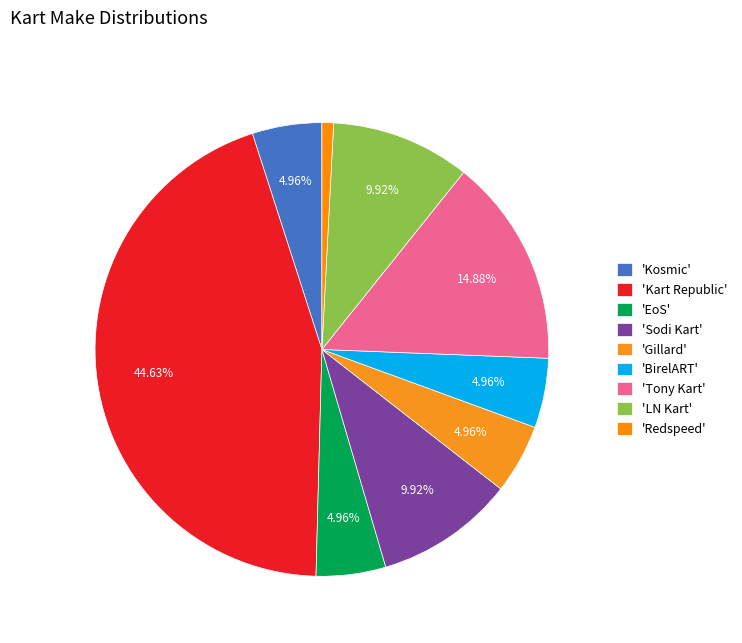

Is there a majority slice in this chart?

No